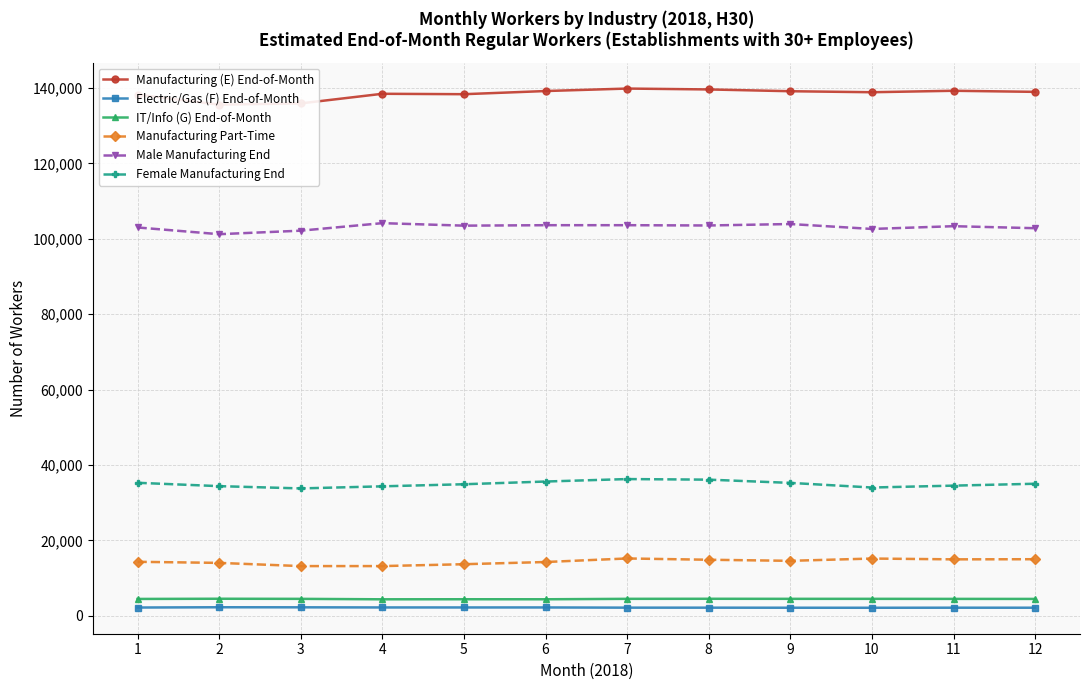

Rank the categories by Manufacturing Part-Time value from lowest to highest.

3, 4, 5, 2, 6, 1, 9, 8, 11, 12, 10, 7